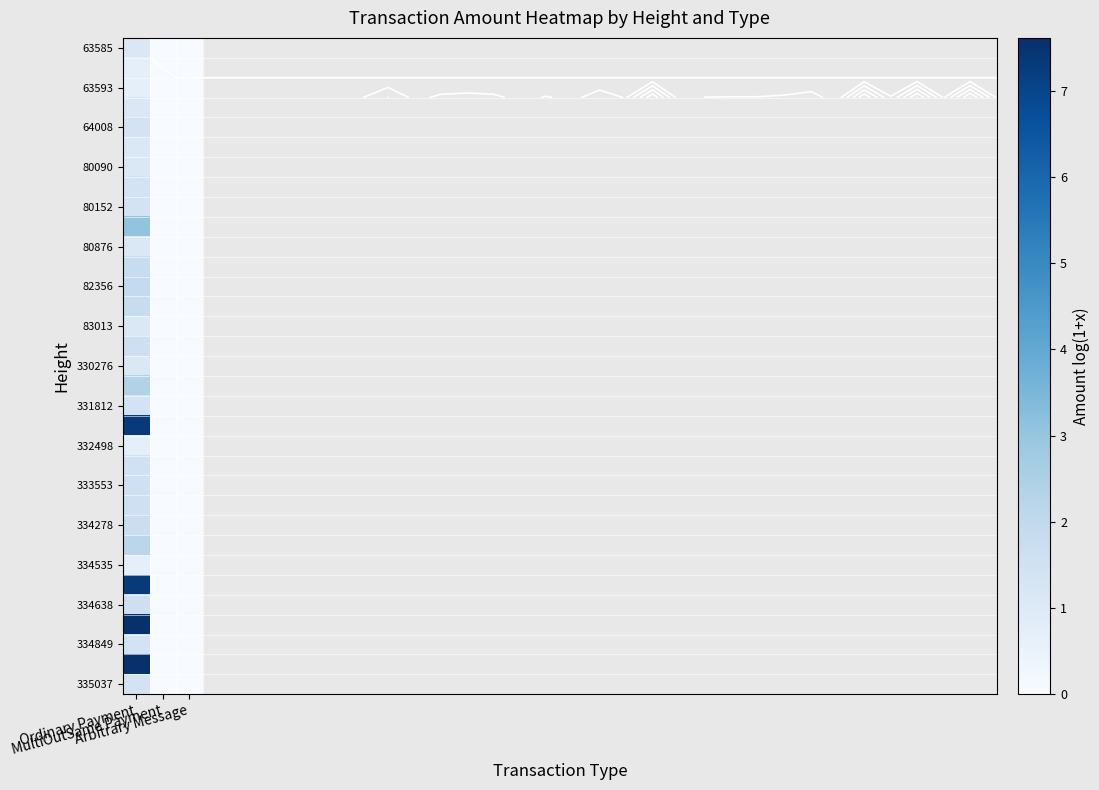

The value of 80152 at Arbitrary Message is 0.6. True or false?

False